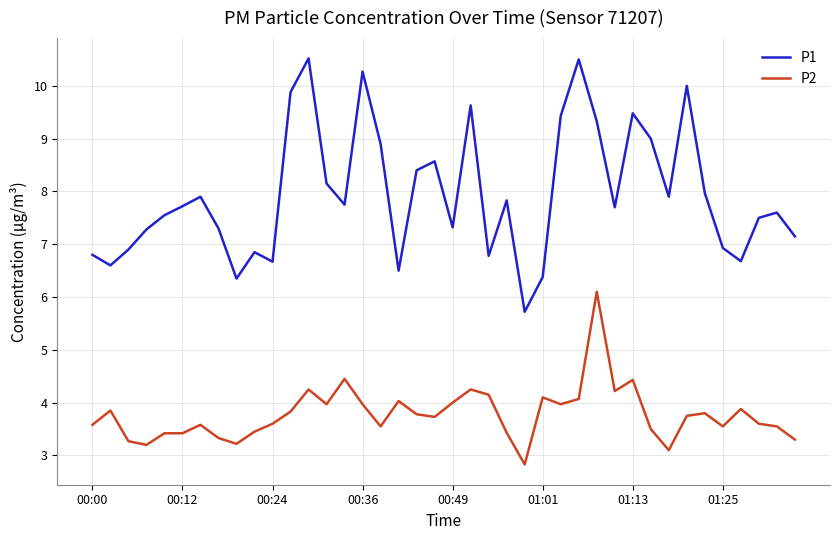

List the series in order of their peak value, highest first.

P1, P2